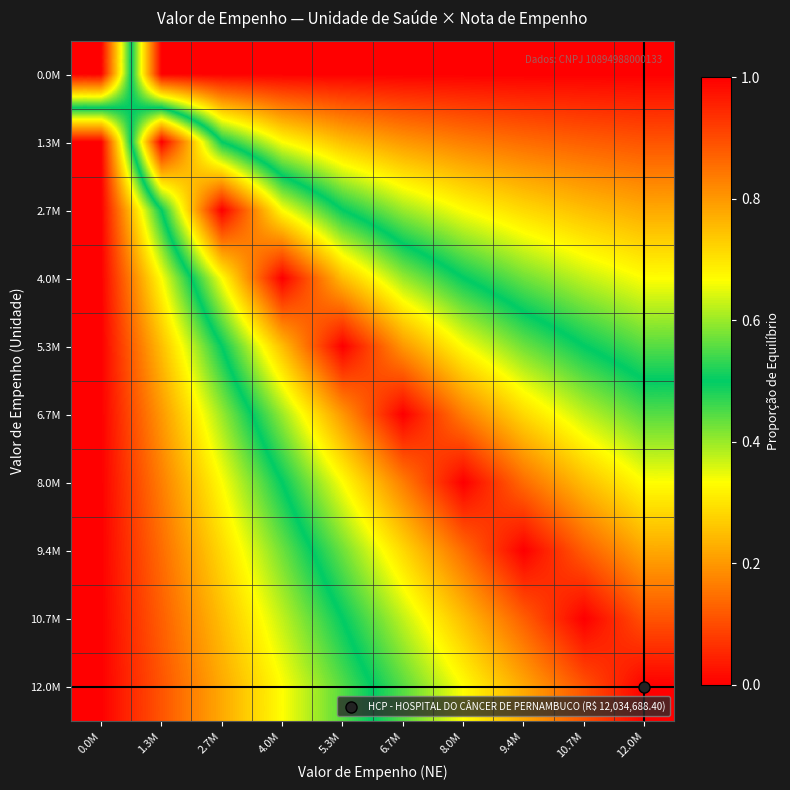

Between 1.3M and 10.7M, which series saw the biggest shift?

1.3M